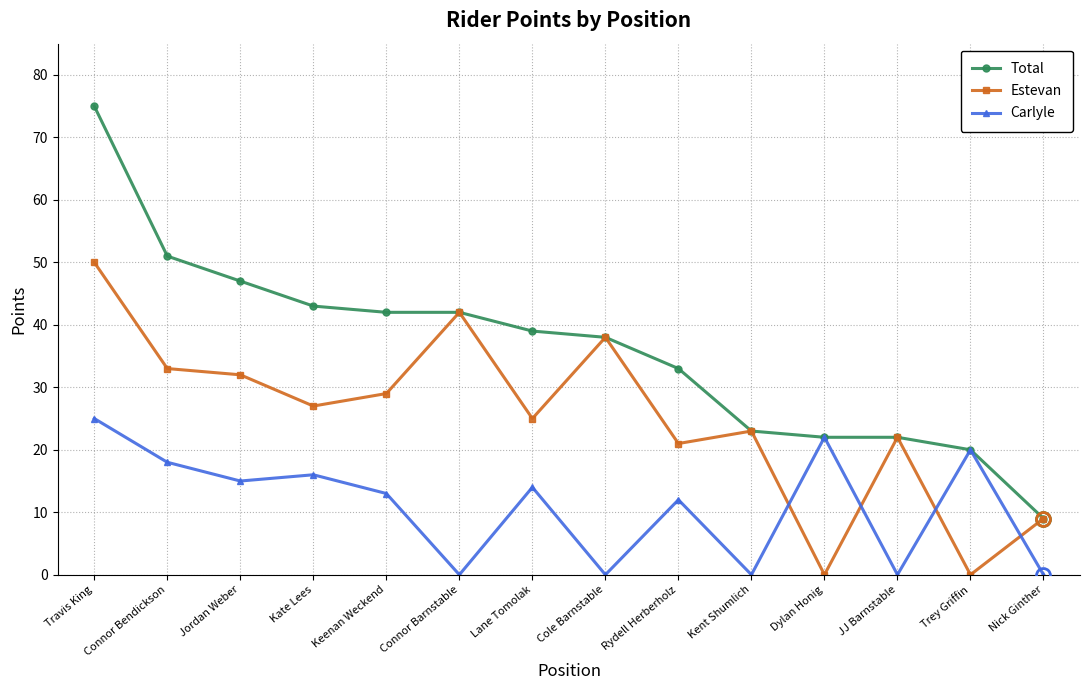

Does the chart have visible grid lines?

Yes